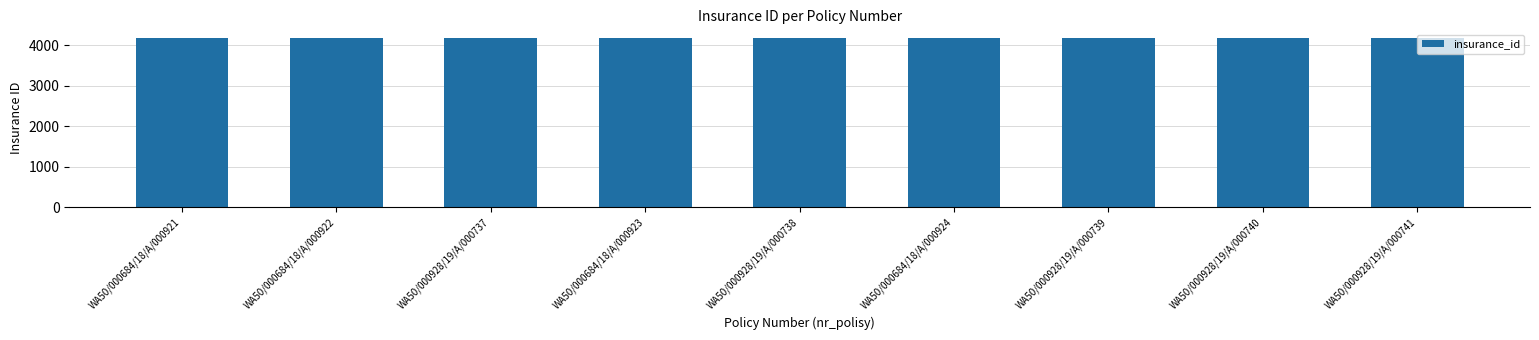

What position from the left is WA50/000928/19/A/000738?

5